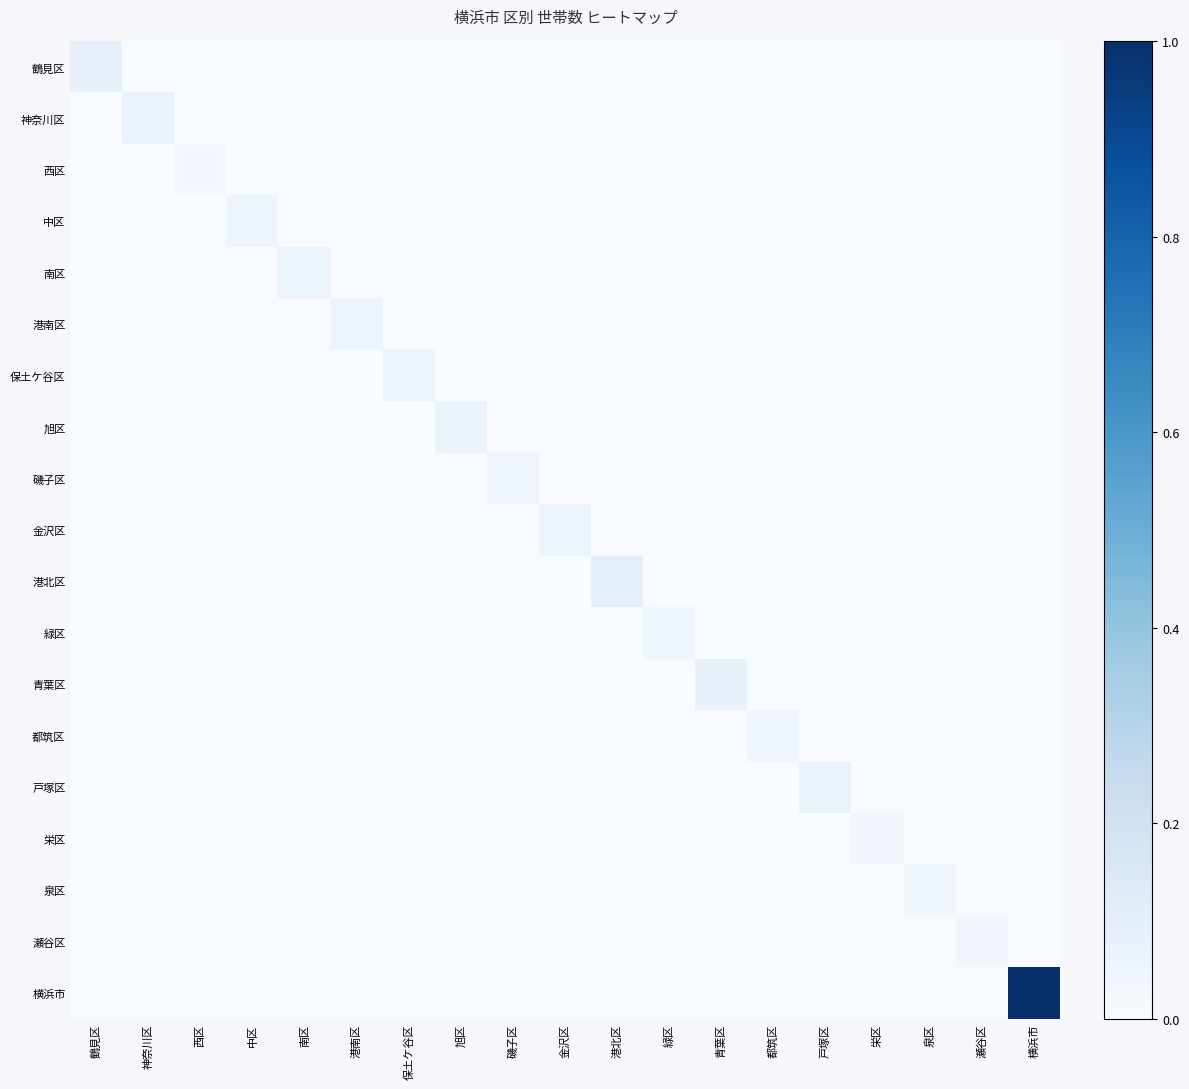

What is the maximum value shown in the chart?

1.0